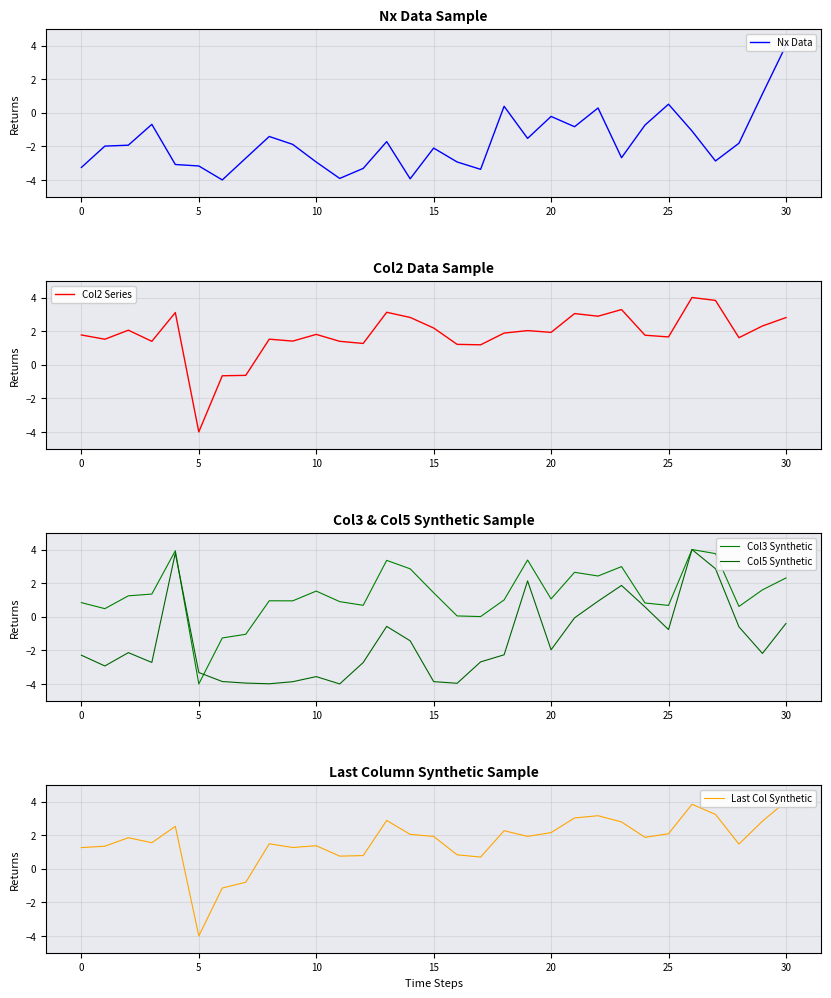

What is the total value across all series at 29?

5.7